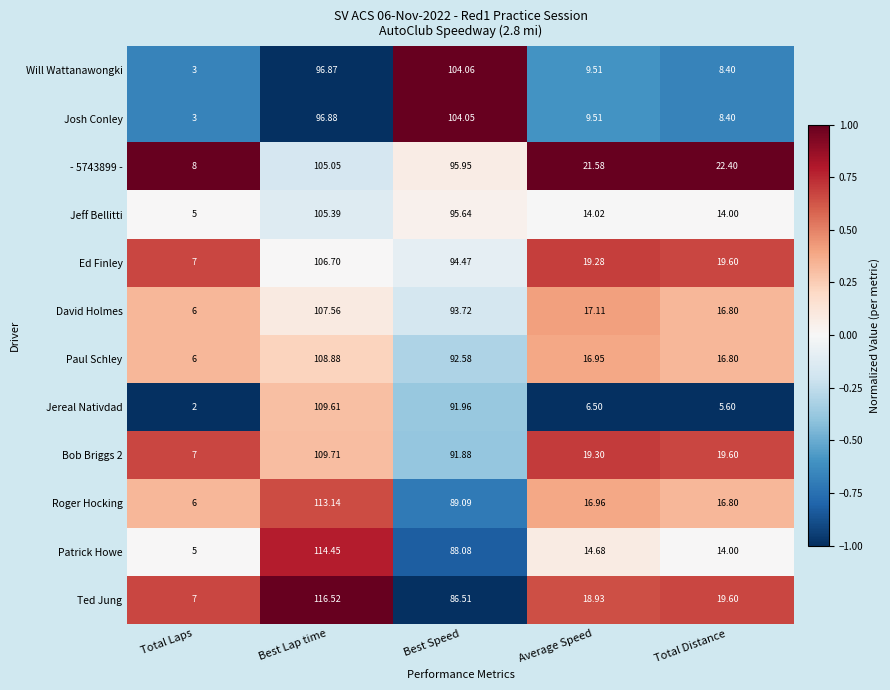

Which category has the lowest value in the Jeff Bellitti series?

Total Laps